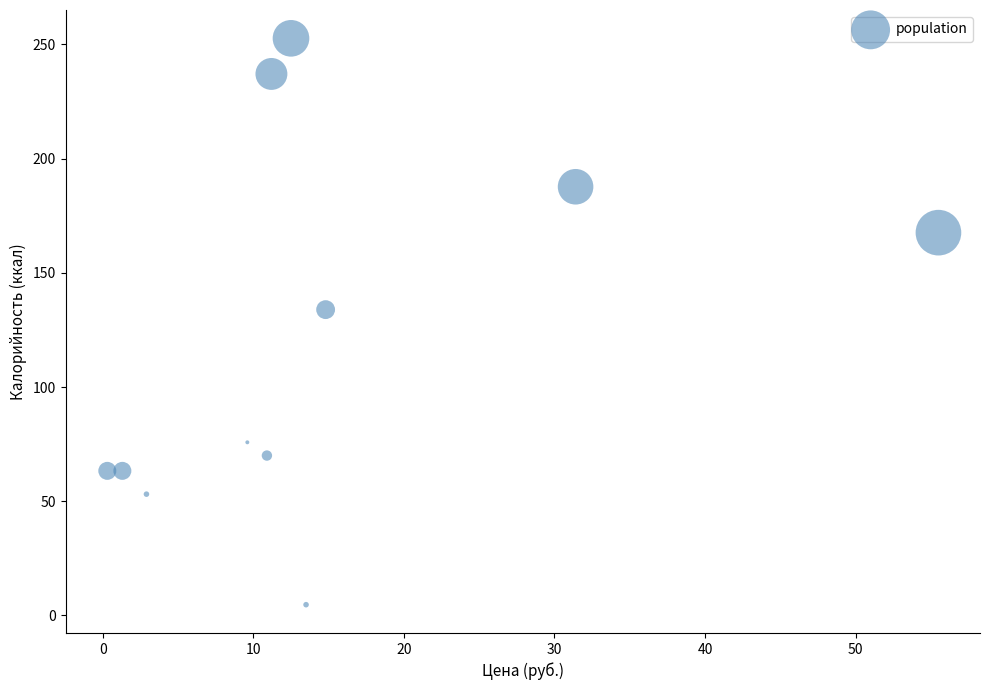

What is the average X value?

14.9